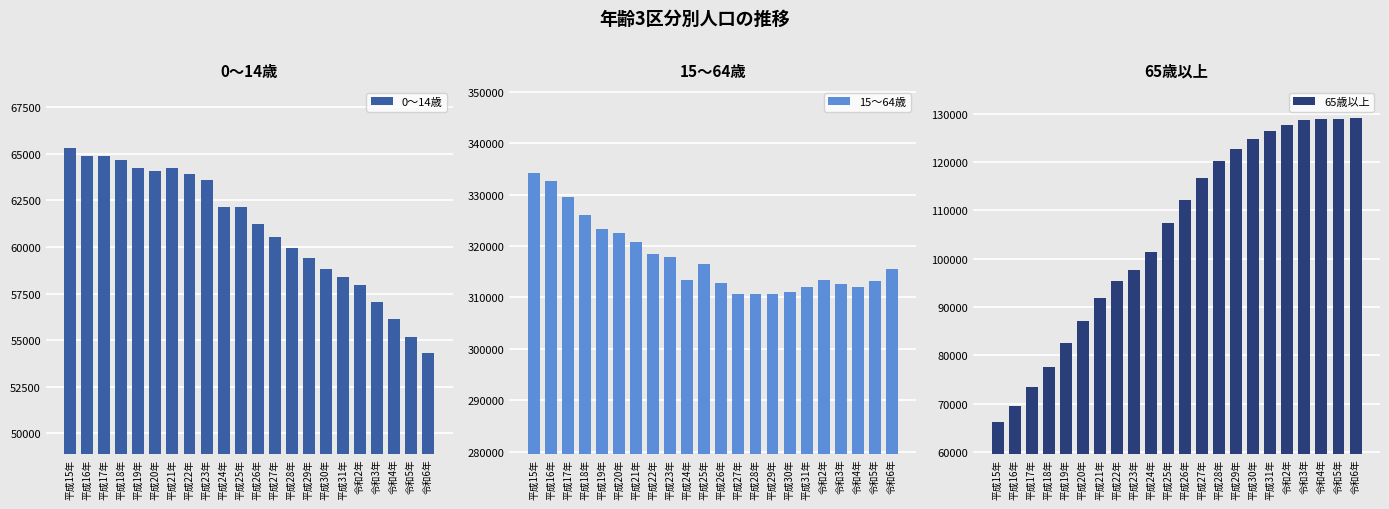

At how many categories does at least one series exceed 182937?

22